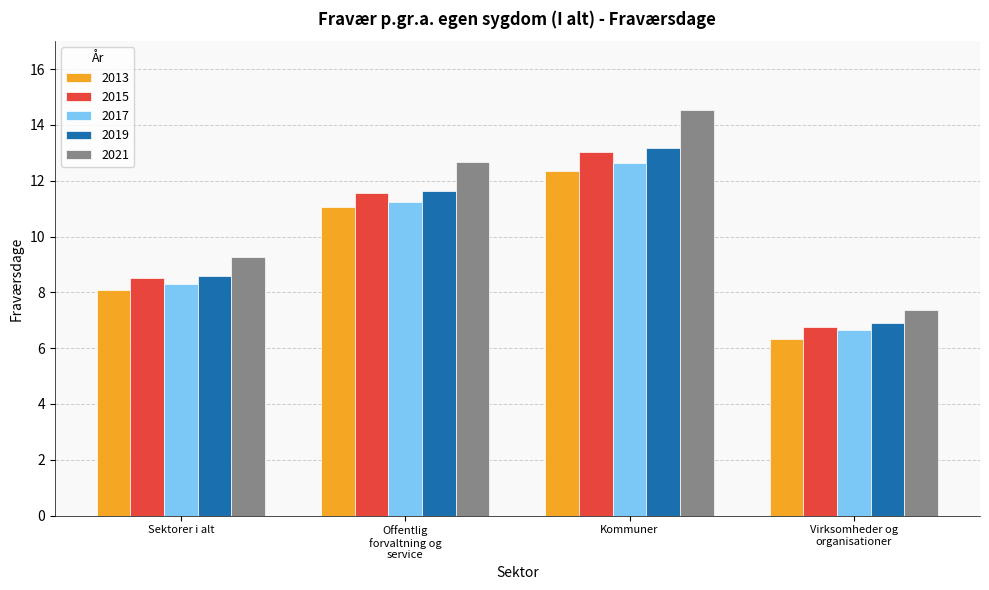

Which category has the highest value across all series?

Kommuner